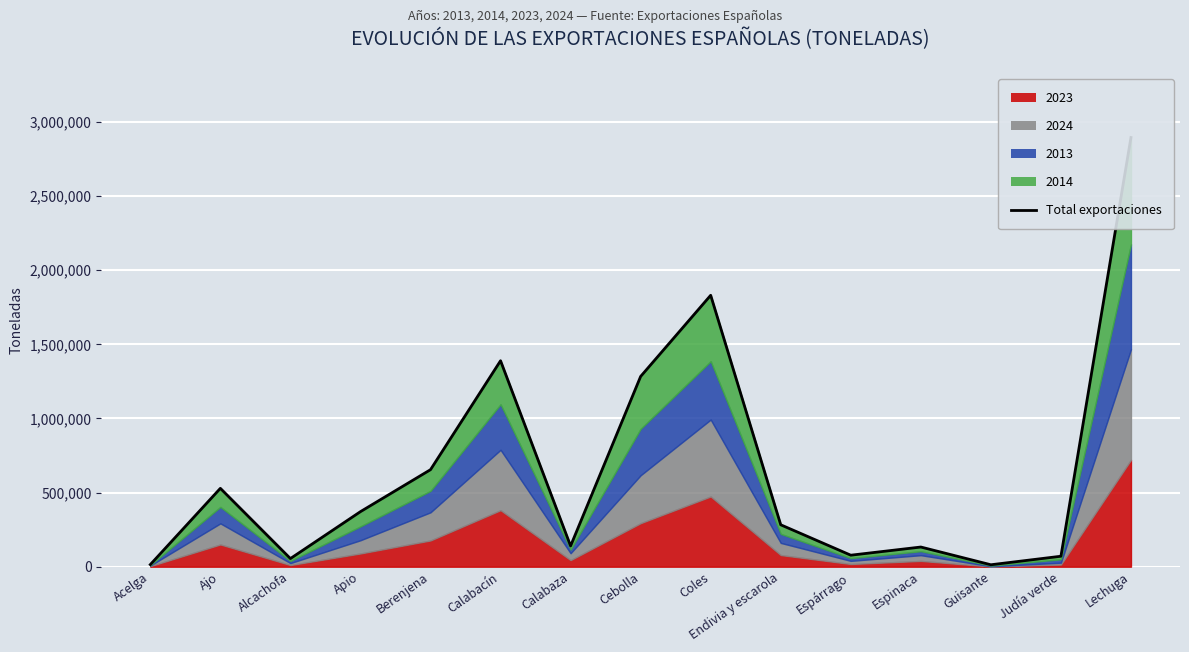

What is the label of the 12th point from the left?

Espinaca